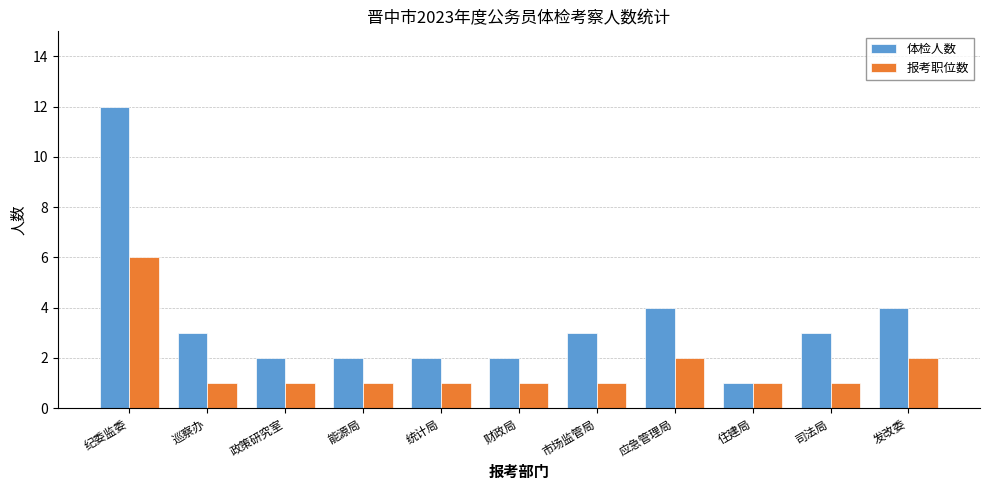

What is the total value across all series at 能源局?

3